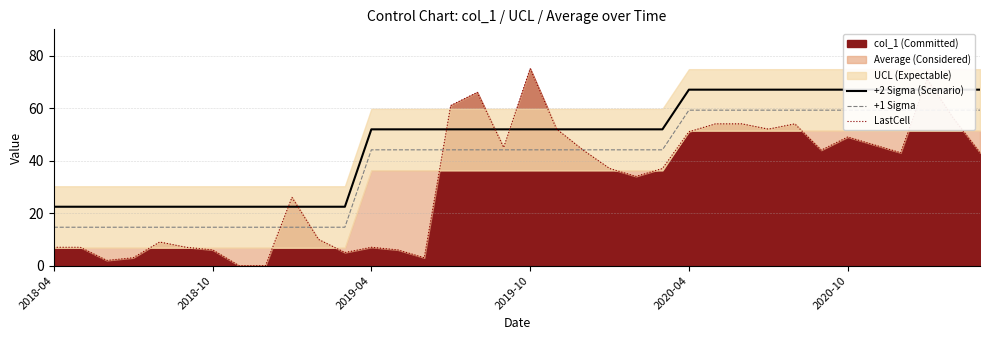

Which series has the largest total across all categories?

+2 Sigma (Scenario)